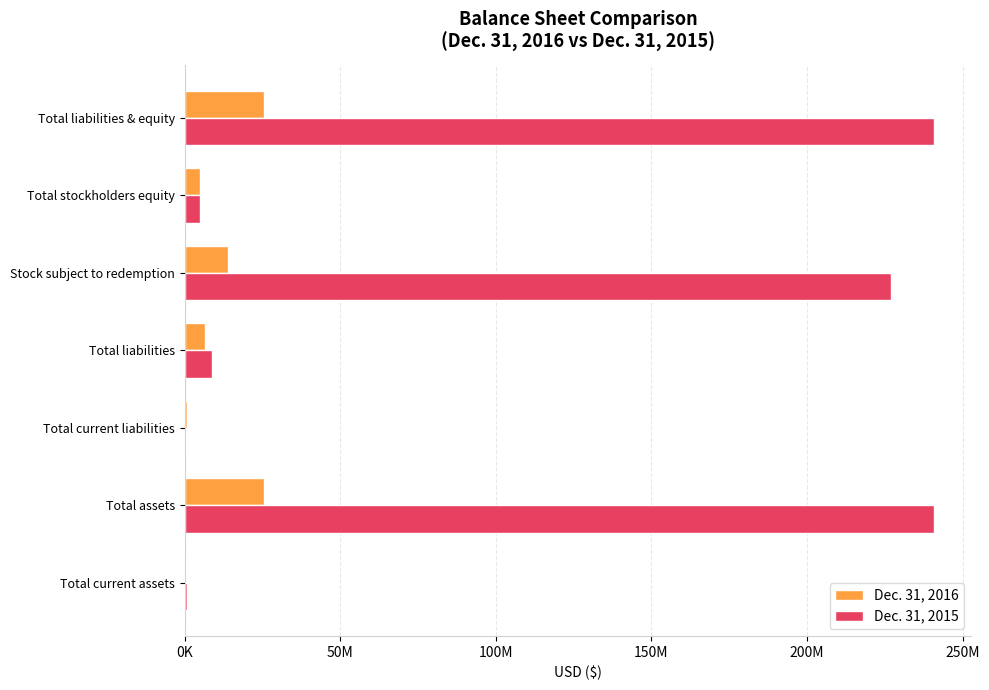

Reading left to right, transcribe all the data shown in this chart.

Dec. 31, 2016: 300123	25372874	745409	6505409	13867460	5000005	25372874
Dec. 31, 2015: 703690	240722662	316733	8716733	227005919	5000010	240722662